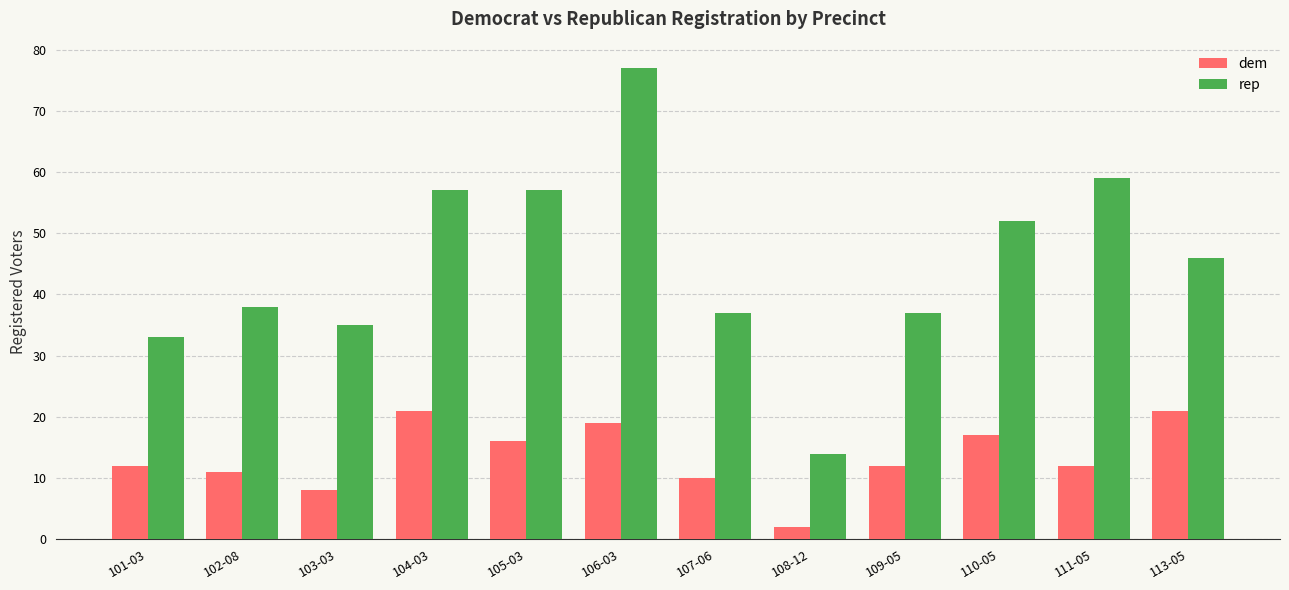

Which series has the largest total across all categories?

rep